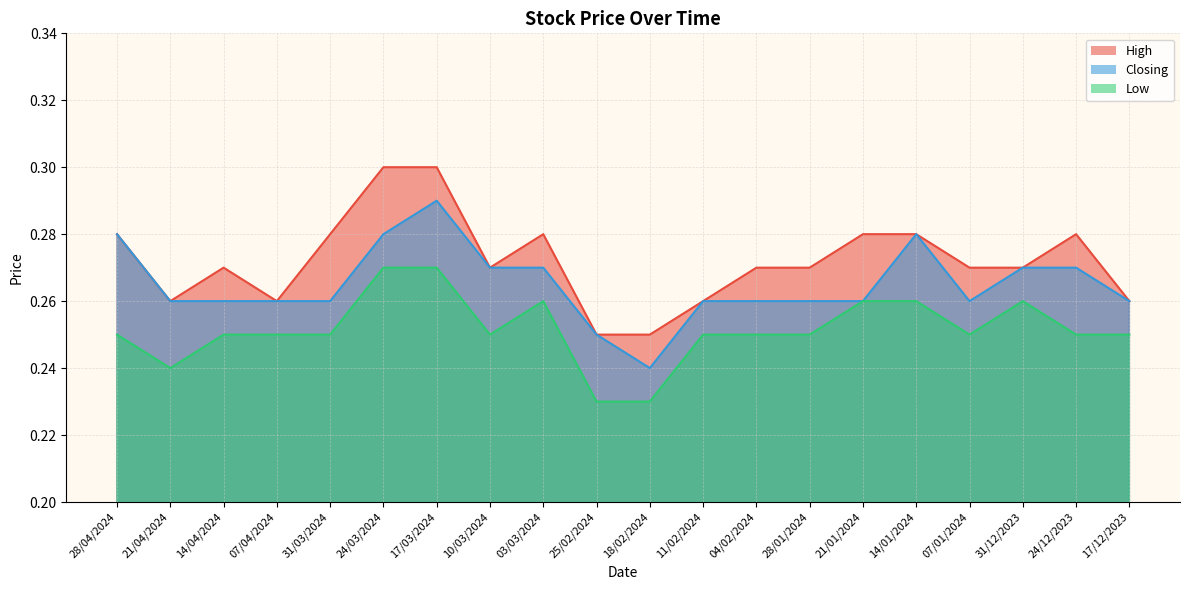

The Closing series shows 0.4 at 03/03/2024. True or false?

False